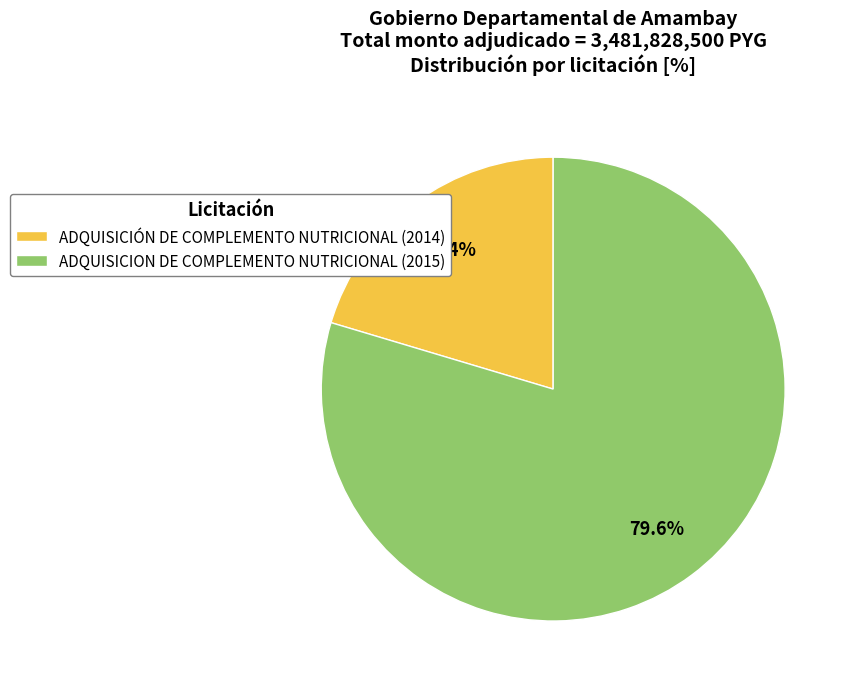

Does any single category account for the majority?

Yes